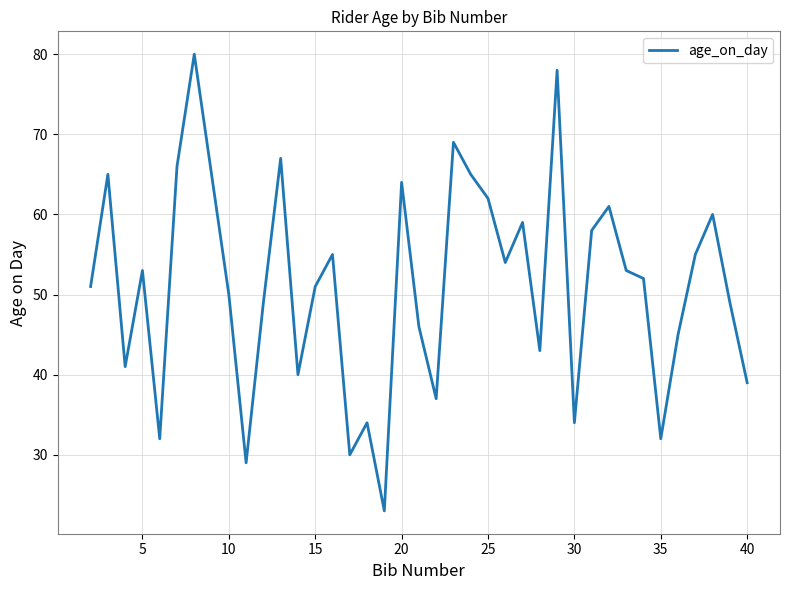

What is the difference between the maximum and minimum values?

57